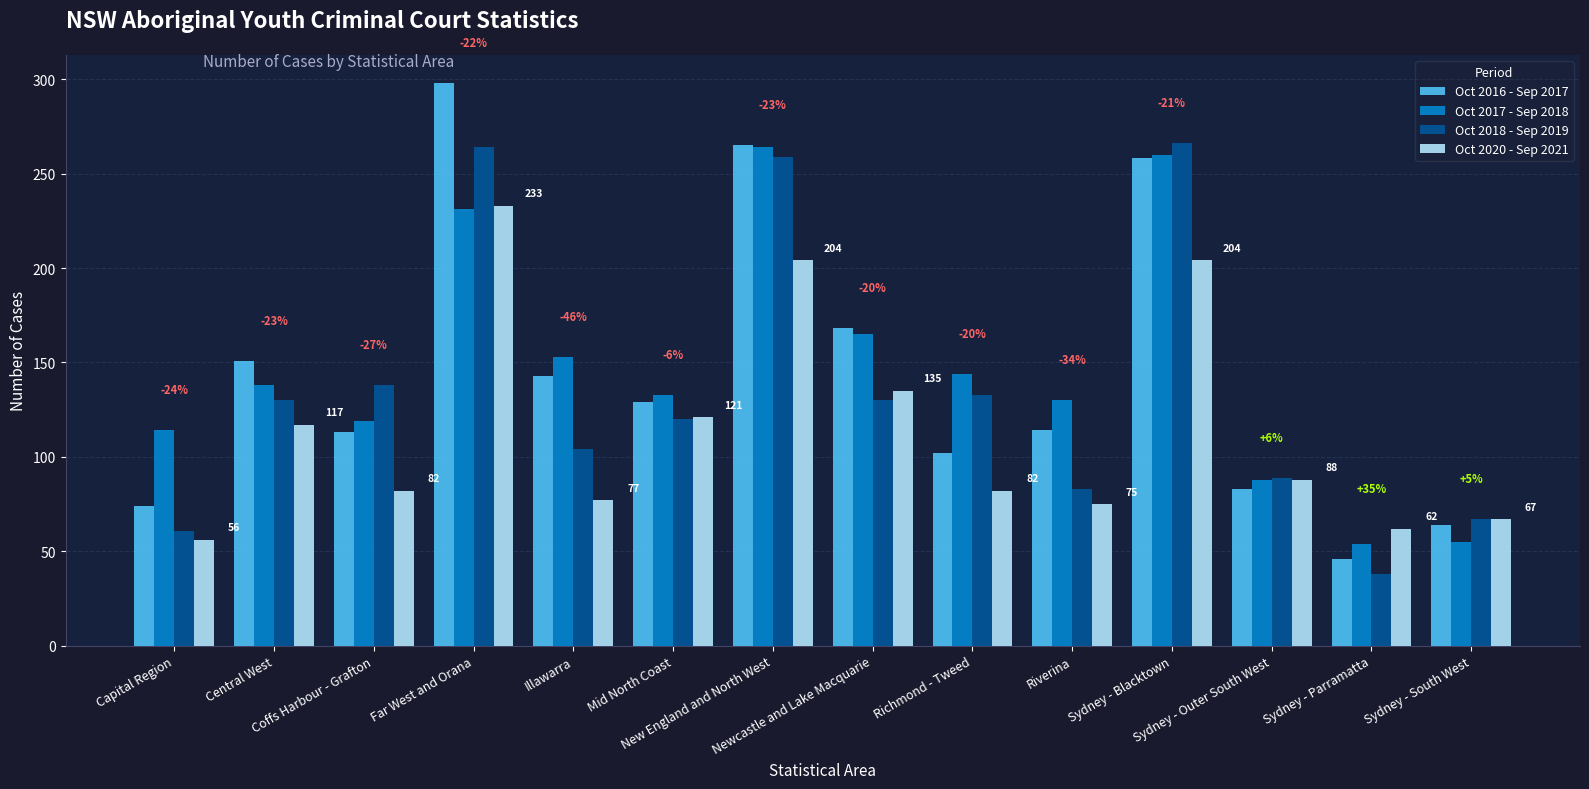

What is the label of the 9th bar from the left?

Richmond - Tweed